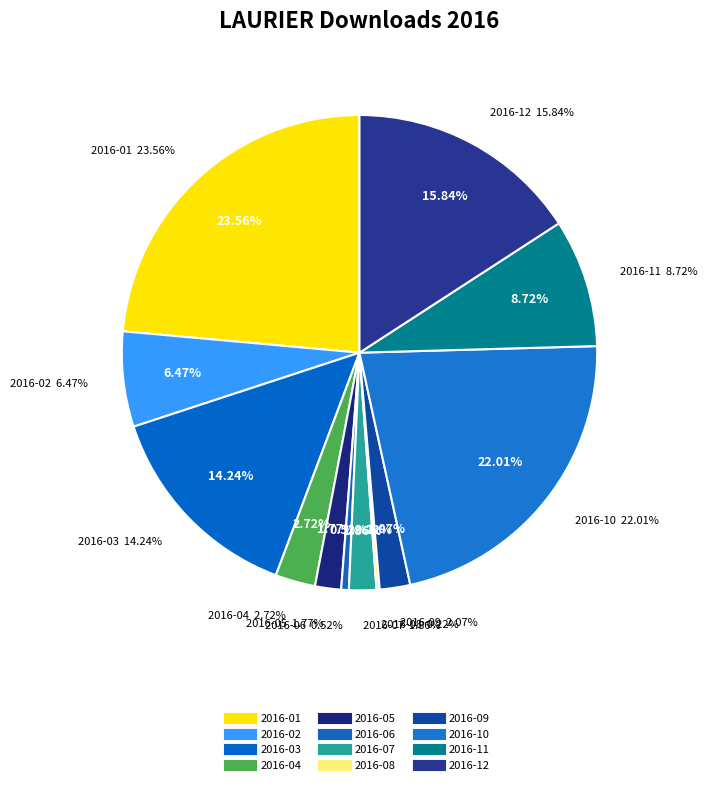

The 2016-12 slice represents 22% of the pie. True or false?

False